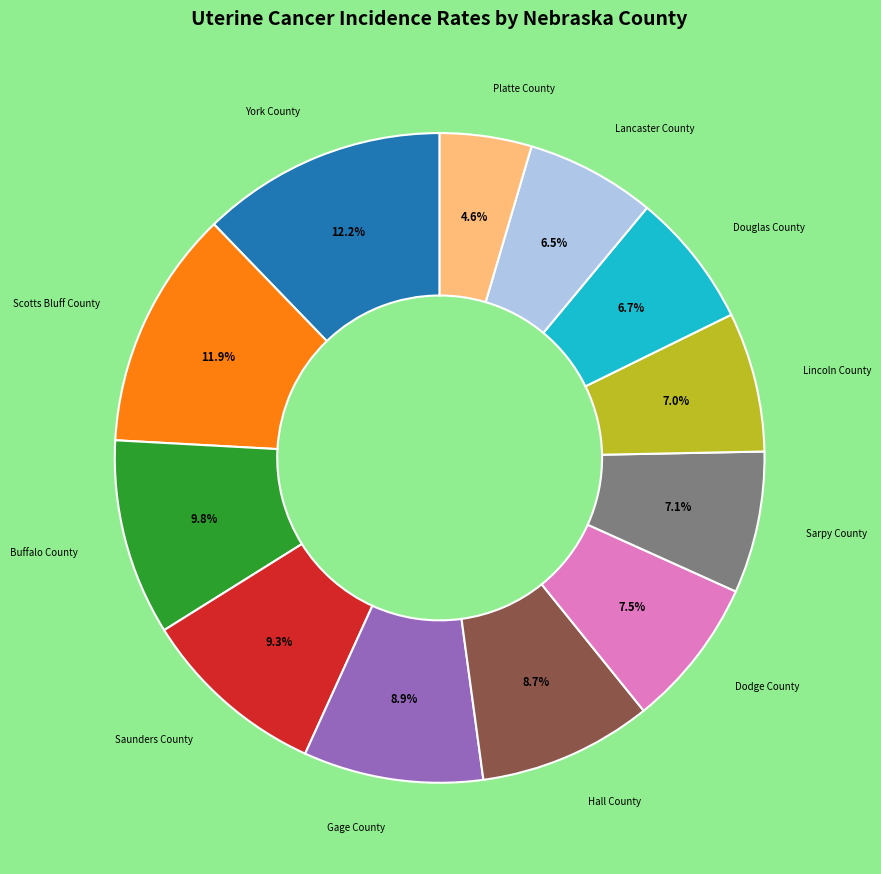

Is there any slice that represents more than half of the pie?

No